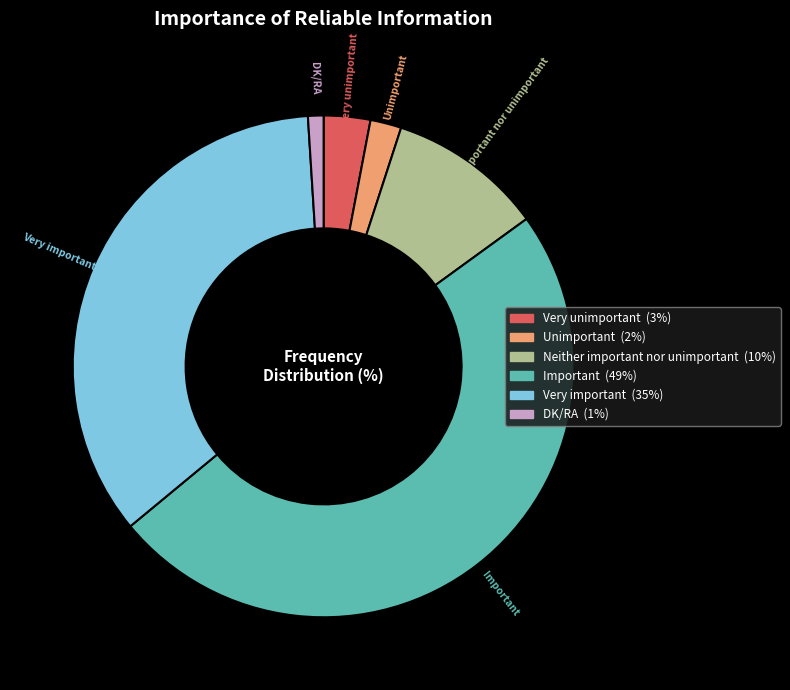

The DK/RA slice represents 7% of the pie. True or false?

False